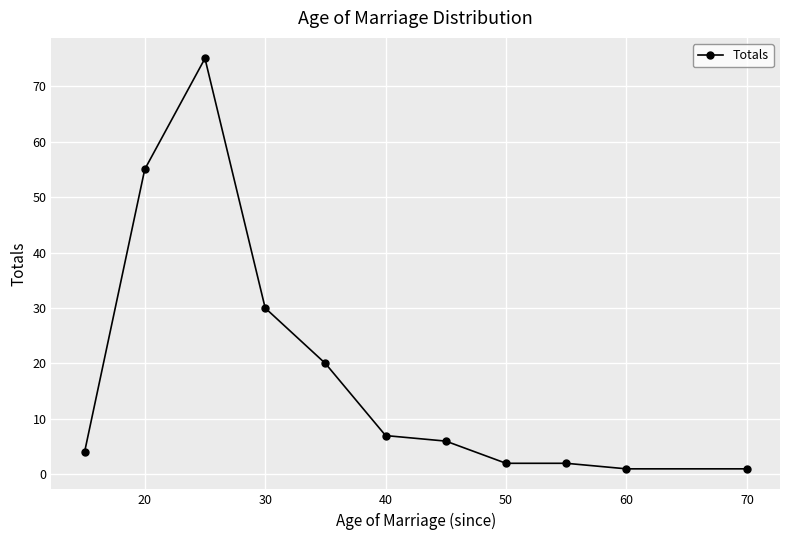

What is the maximum value shown in the chart?

75